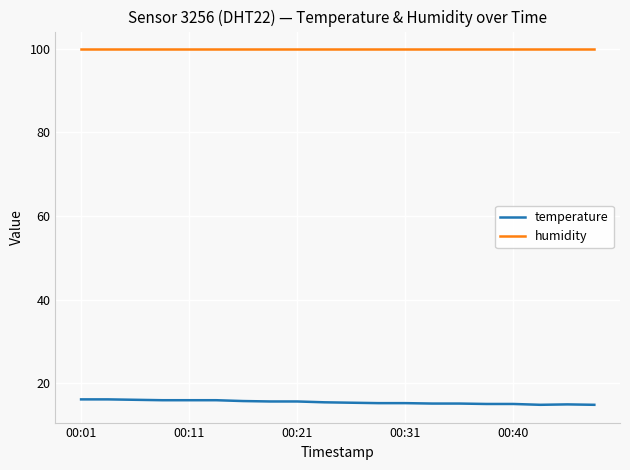

True or false: humidity and temperature cross at least once.

False